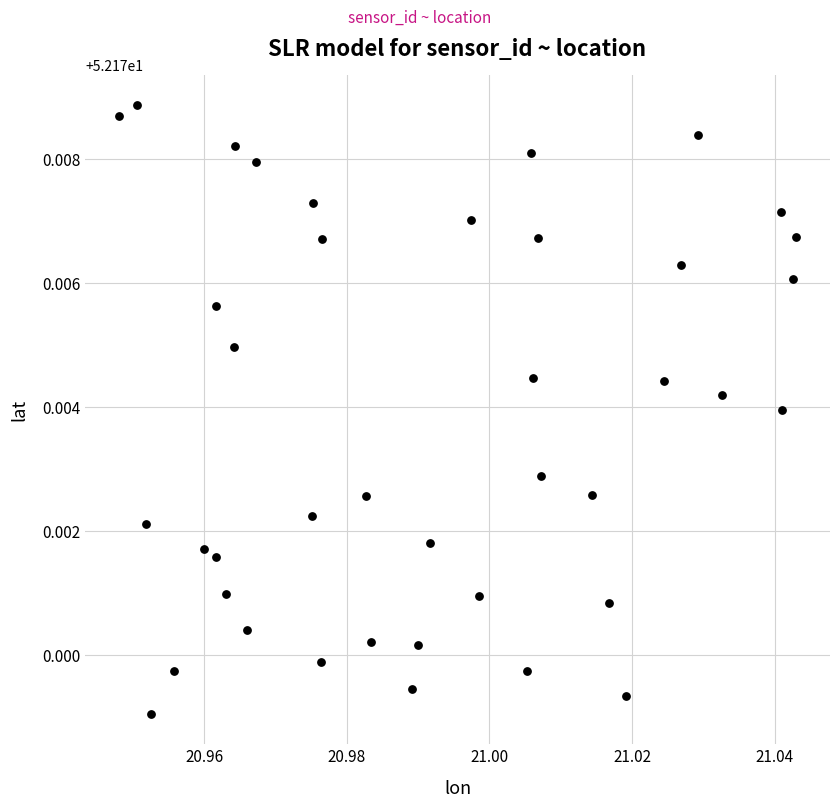

Count the number of points in this scatter plot.

40